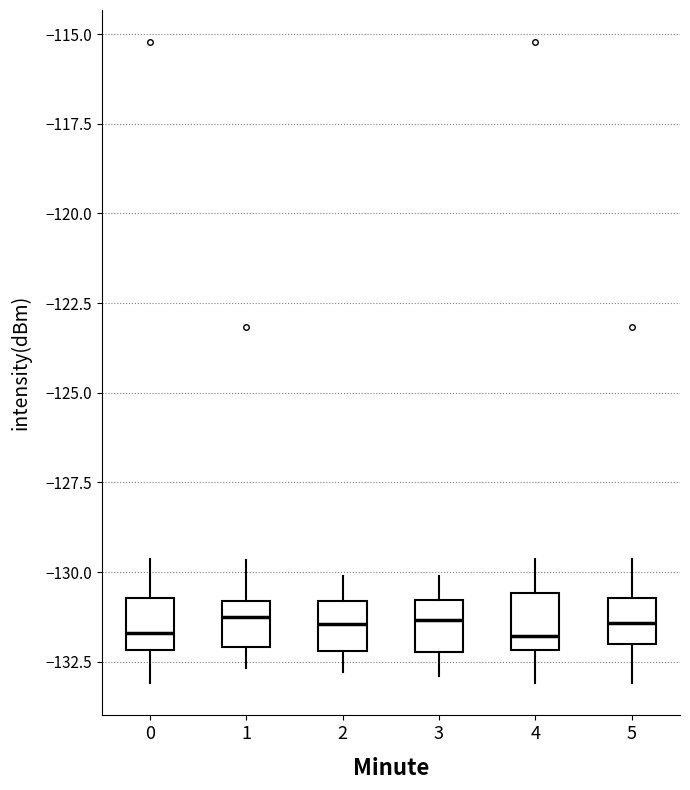

Reading left to right, read every box against the y-axis: the position of its median line, the range the box covers, and the ends of its whiskers. The values are not printed on the chart, so give them approximately, as read against the axis.

0: median -131.5, box -132.0 to -130.5, whiskers -133.0 to -129.5
1: median -131.5, box -132.0 to -131.0, whiskers -132.5 to -129.5
2: median -131.5, box -132.0 to -131.0, whiskers -133.0 to -130.0
3: median -131.5, box -132.0 to -131.0, whiskers -133.0 to -130.0
4: median -132.0 (just above the box's lower edge), box -132.0 to -130.5, whiskers -133.0 to -129.5
5: median -131.5, box -132.0 to -130.5, whiskers -133.0 to -129.5